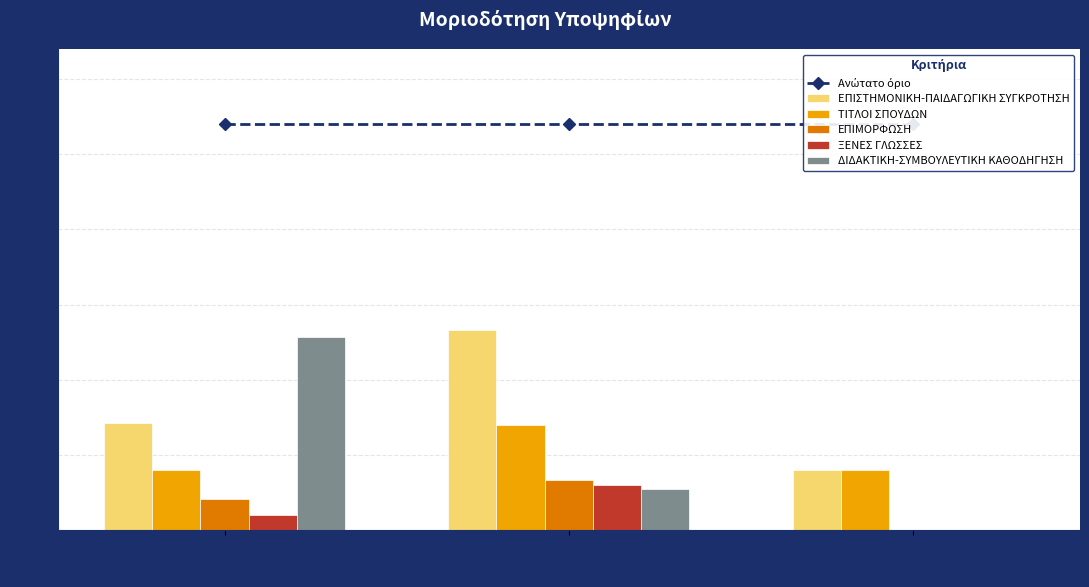

The value of ΞΕΝΕΣ ΓΛΩΣΣΕΣ at ΠΛΑΪΝΙΩΤΗΣ ΘΕΟΔΩΡΟΣ (ΠΕ86) is 0.3. True or false?

False